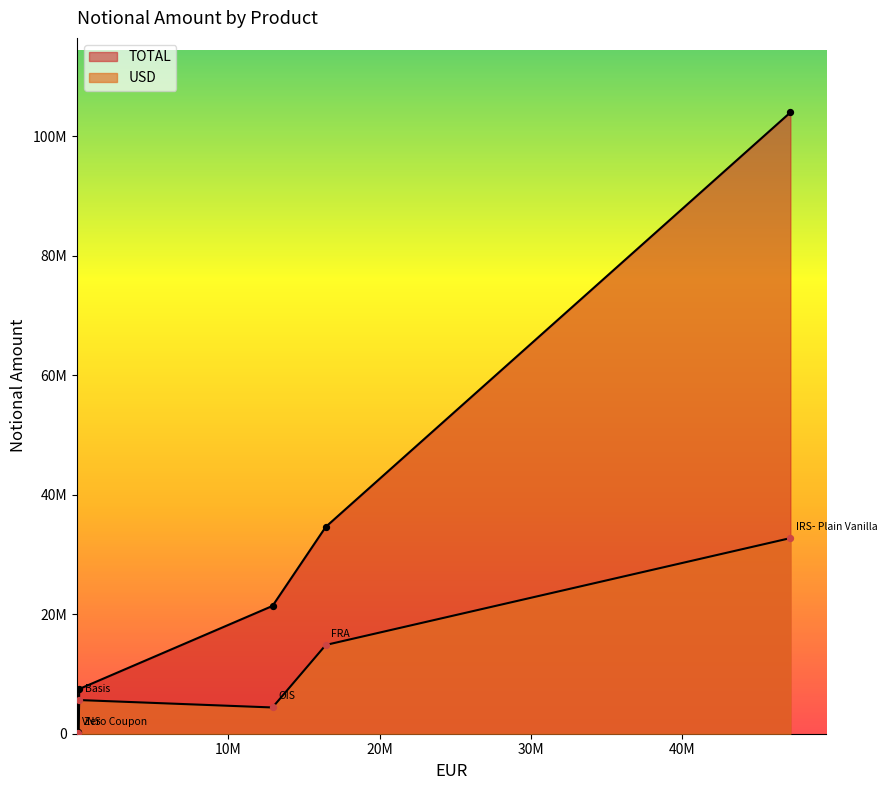

Which series contains the highest Y value?

TOTAL